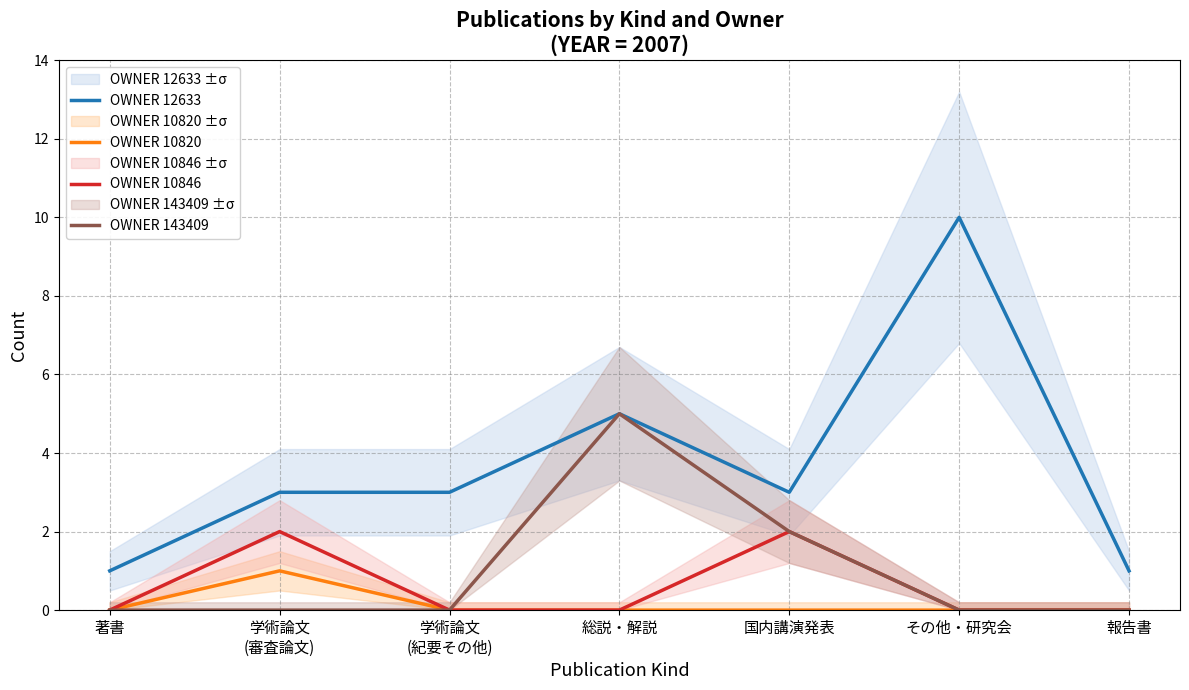

How many lines are shown in the chart?

4